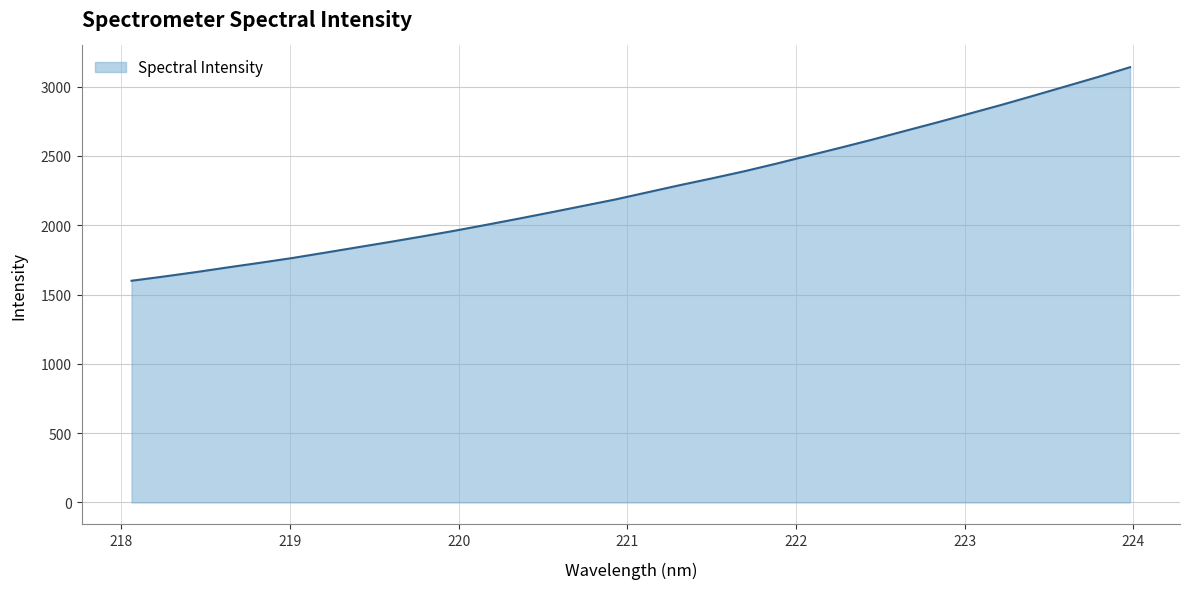

What is the difference between the maximum and minimum values?

1540.7